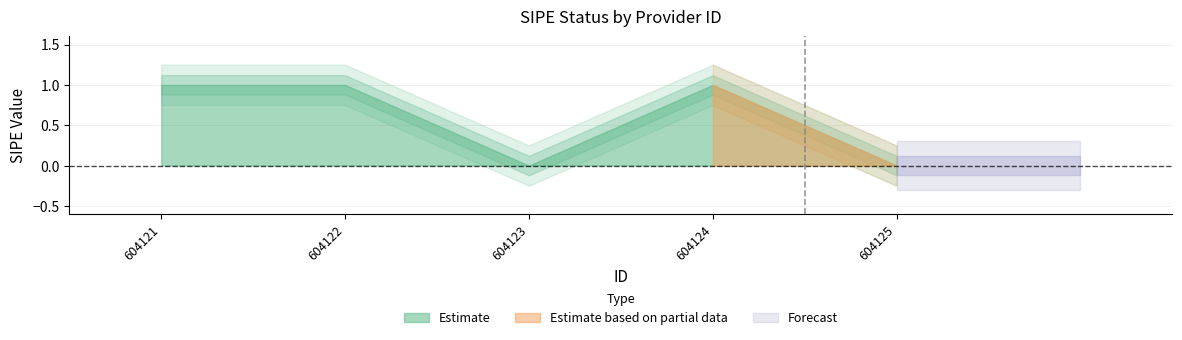

What is the difference between the maximum and minimum values?

1